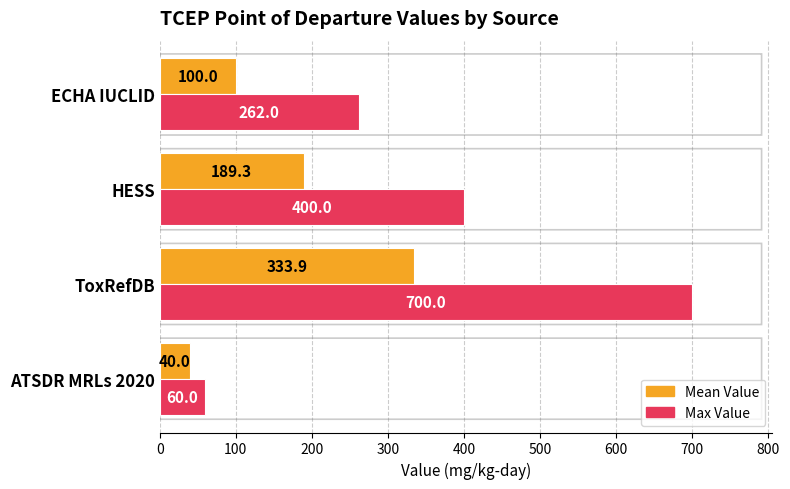

Rank the series by their average value, from highest to lowest.

Max Value, Mean Value